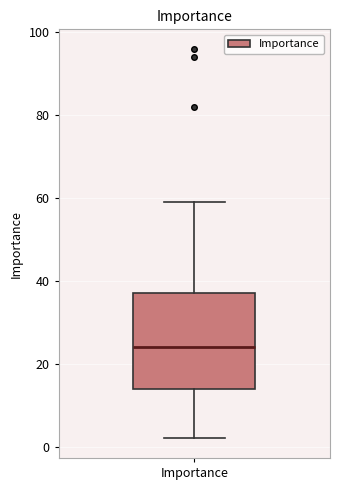

Transcribe this box plot: give where the median line is, the range the box spans, and where the two whiskers end, as read against the y-axis. The values are not printed on the chart, so give them approximately, as read against the axis.

median 24, box 14 to 38, whiskers 2 to 60